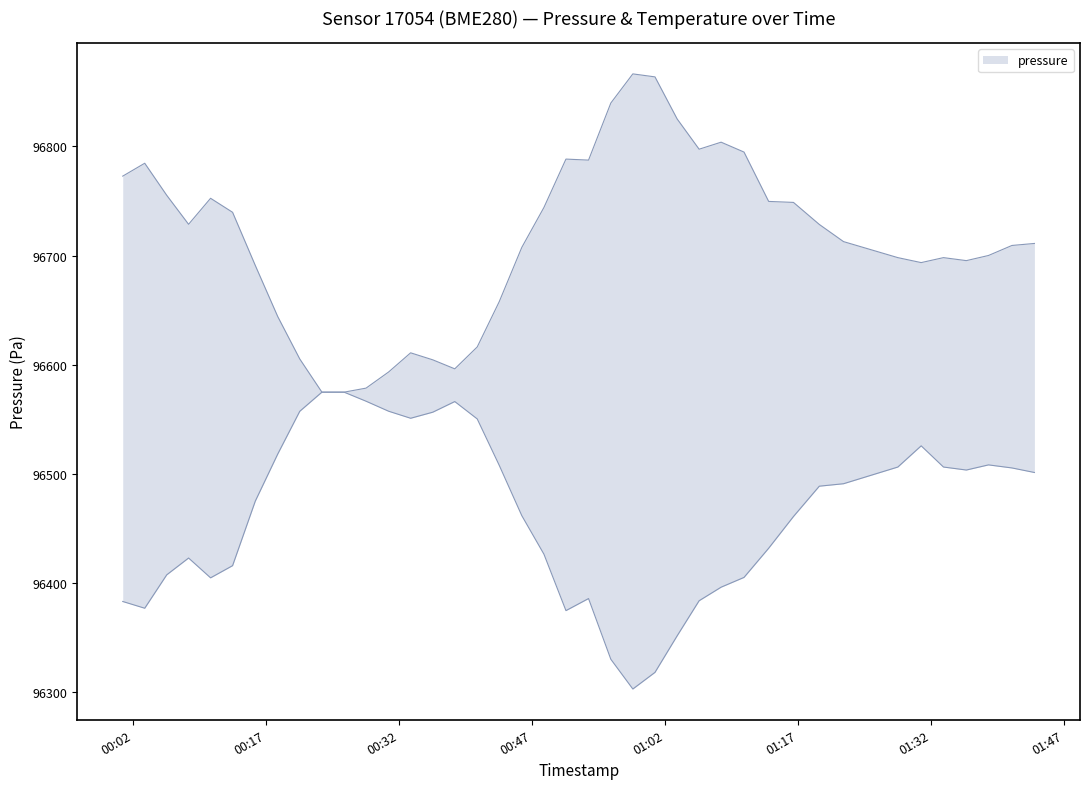

True or false: the data shows 96749.6 at 2023-09-19T01:13:43.

True